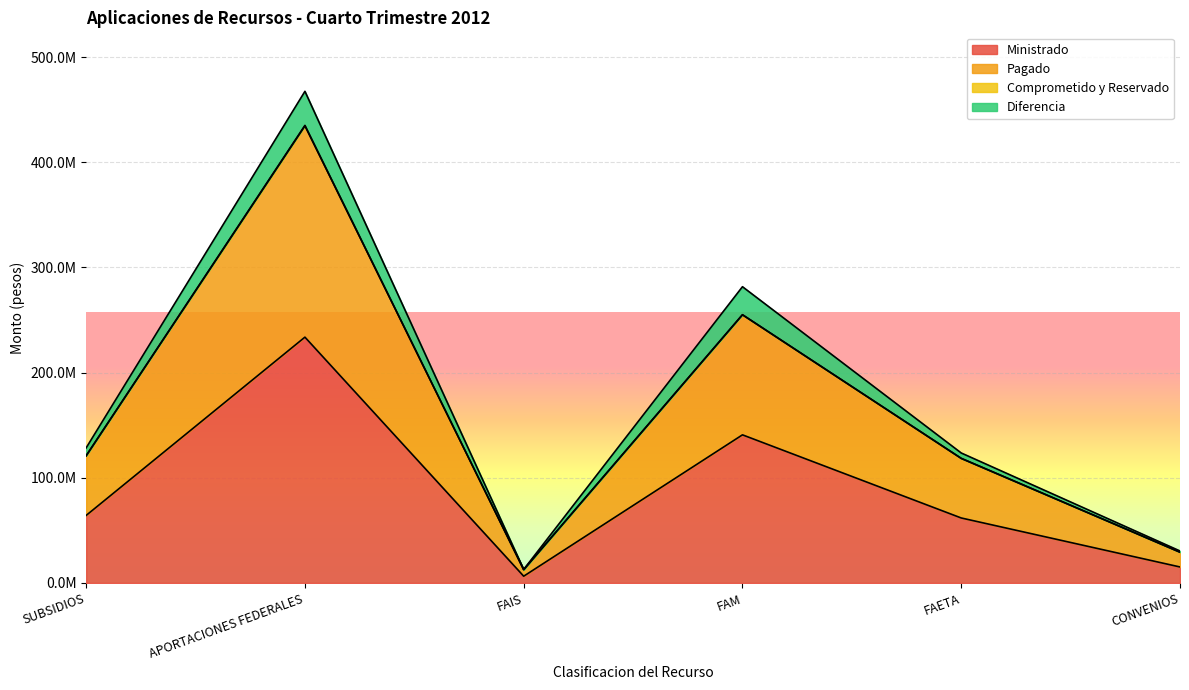

True or false: Ministrado and Pagado intersect in this chart.

False